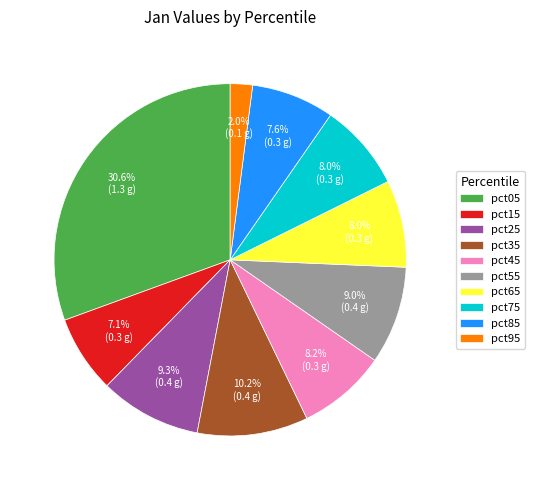

Is pct95 the majority of the pie?

No